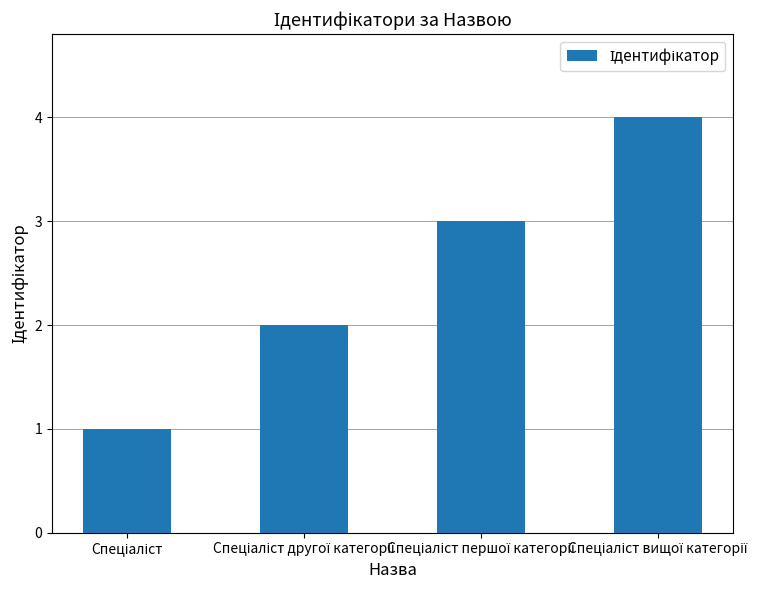

What is the greatest value displayed?

4